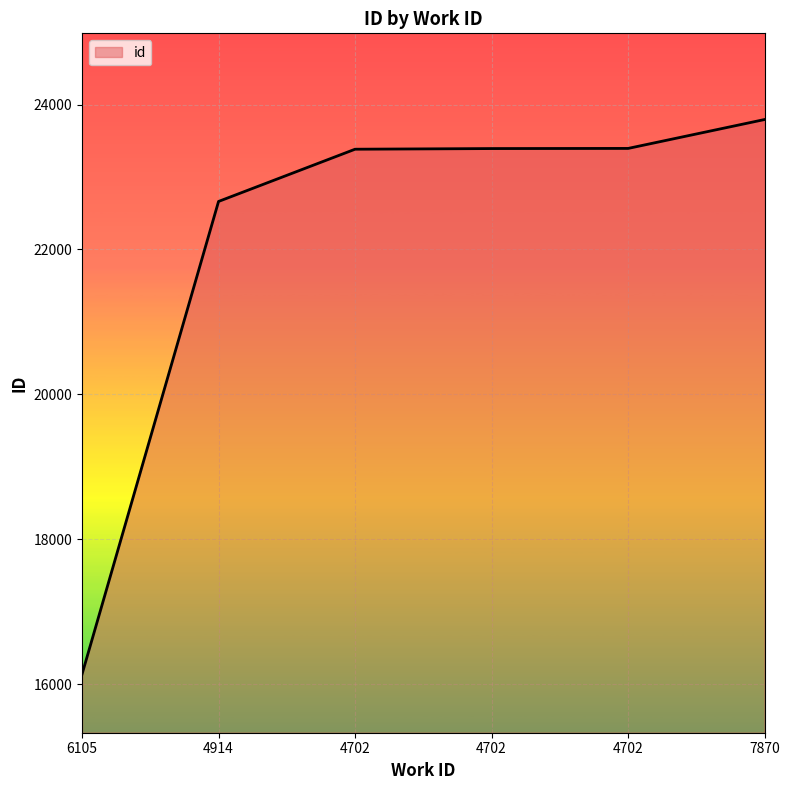

What is the label of the 2nd point from the left?

4914